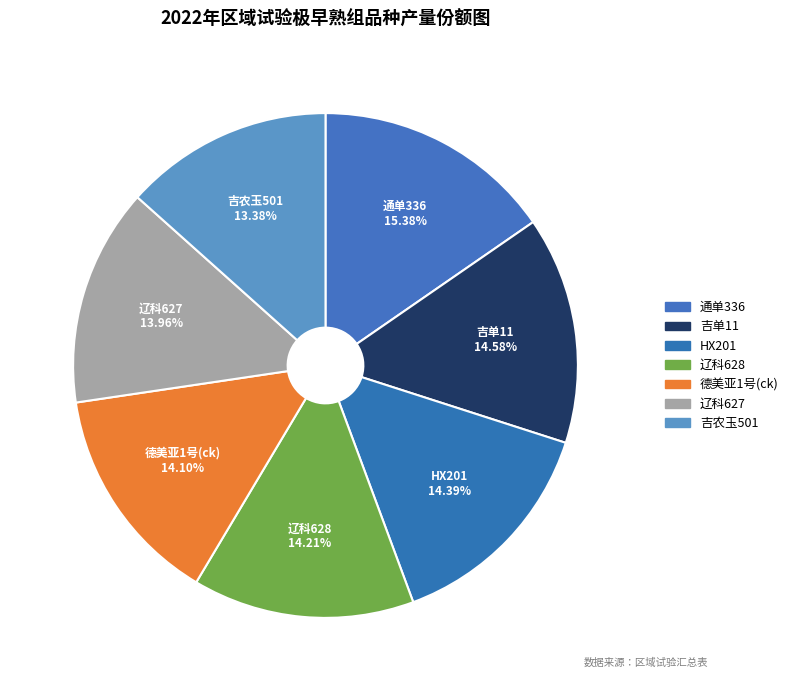

How many slices are in this pie chart?

7